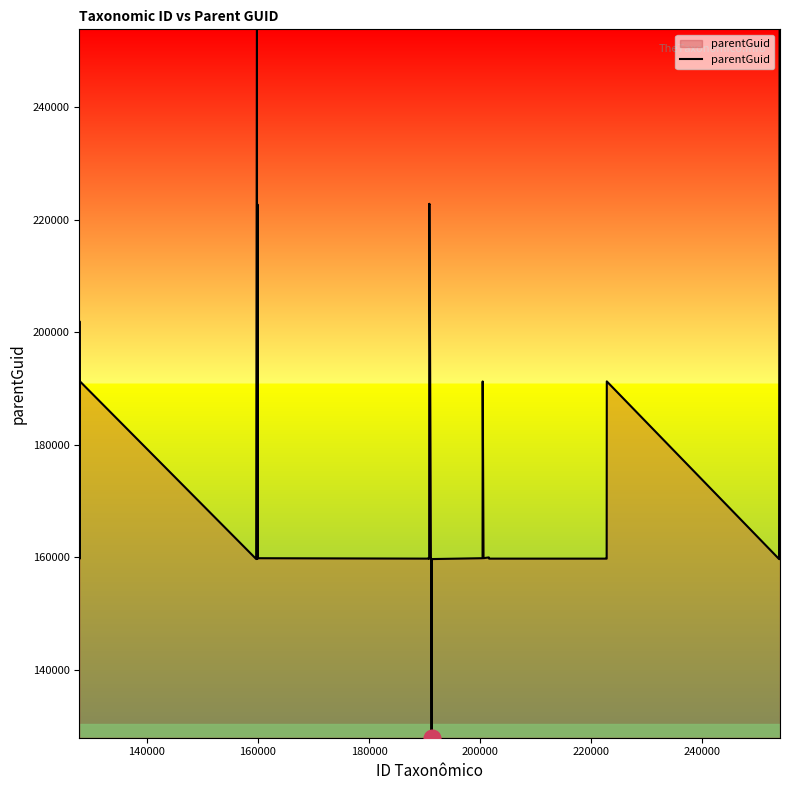

What is the greatest value displayed?

253864